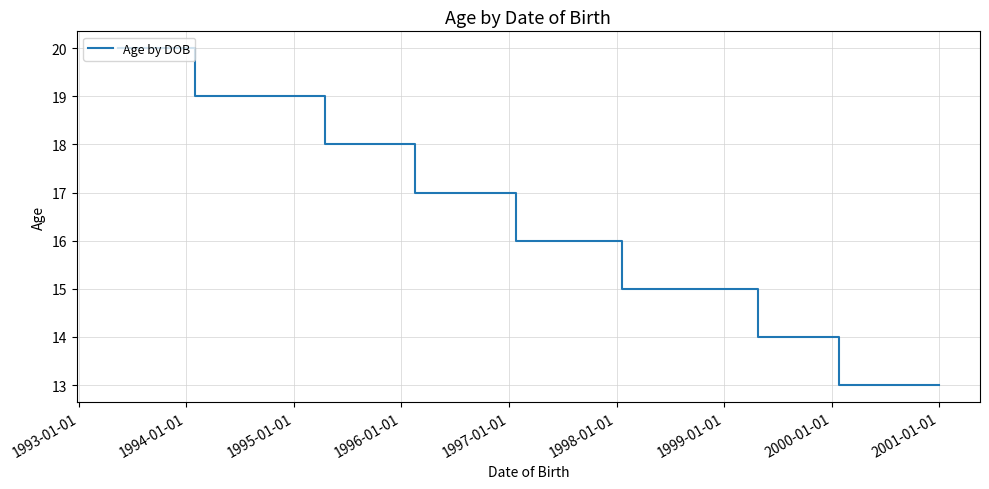

How many data points are less than 16?

13